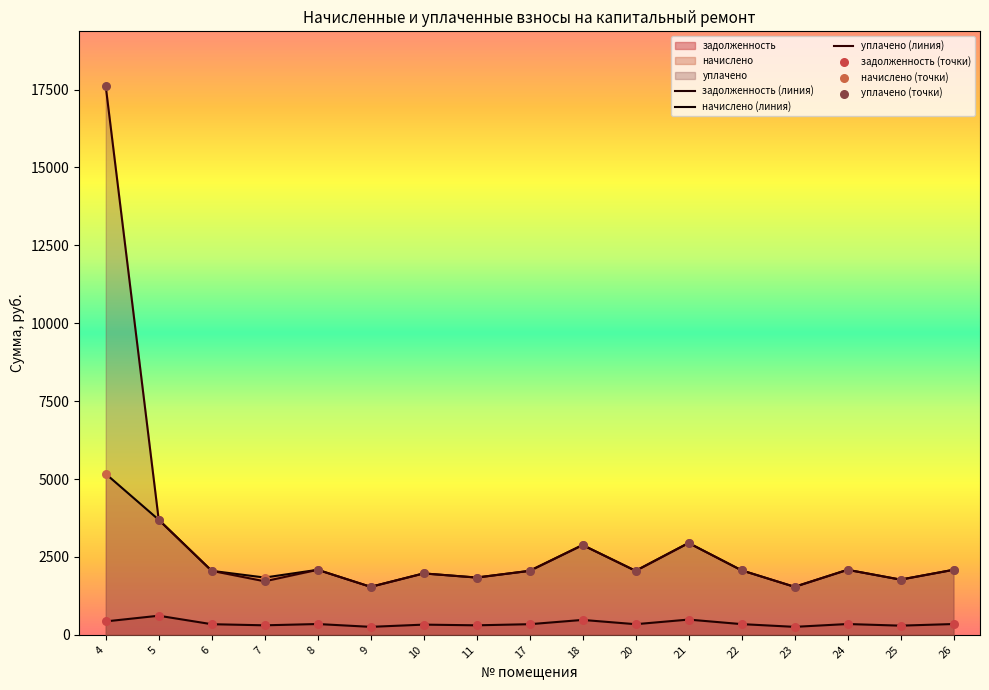

How many lines are shown in the chart?

3